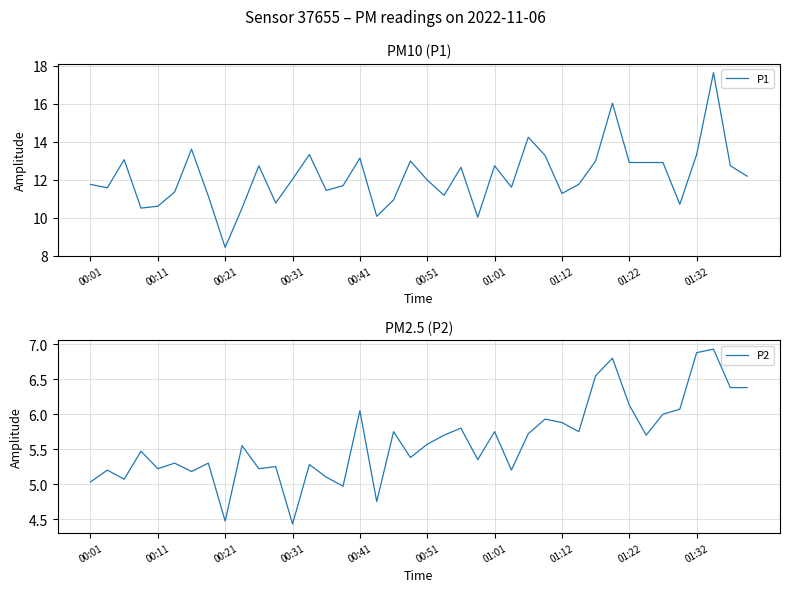

What is the value of the P2 point at the 10th from the left?

5.5